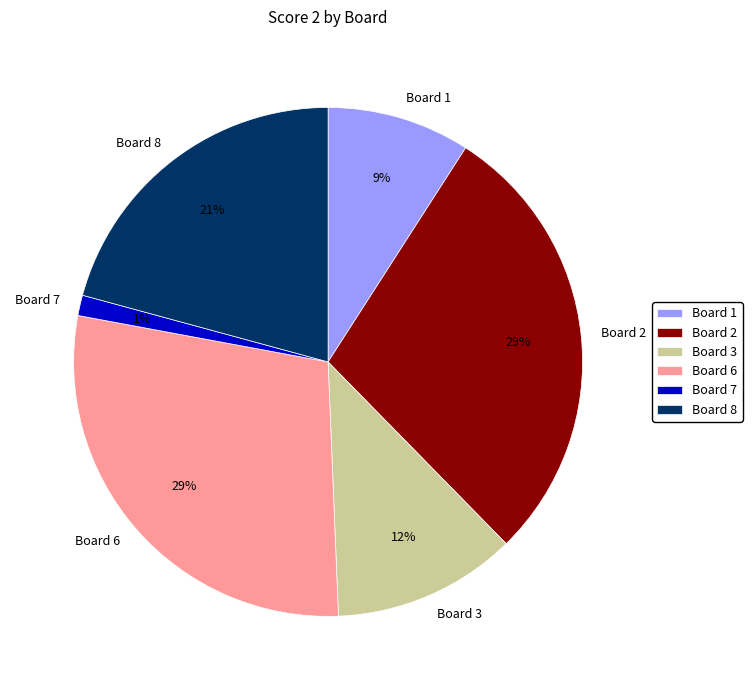

How many slices are in this pie chart?

6